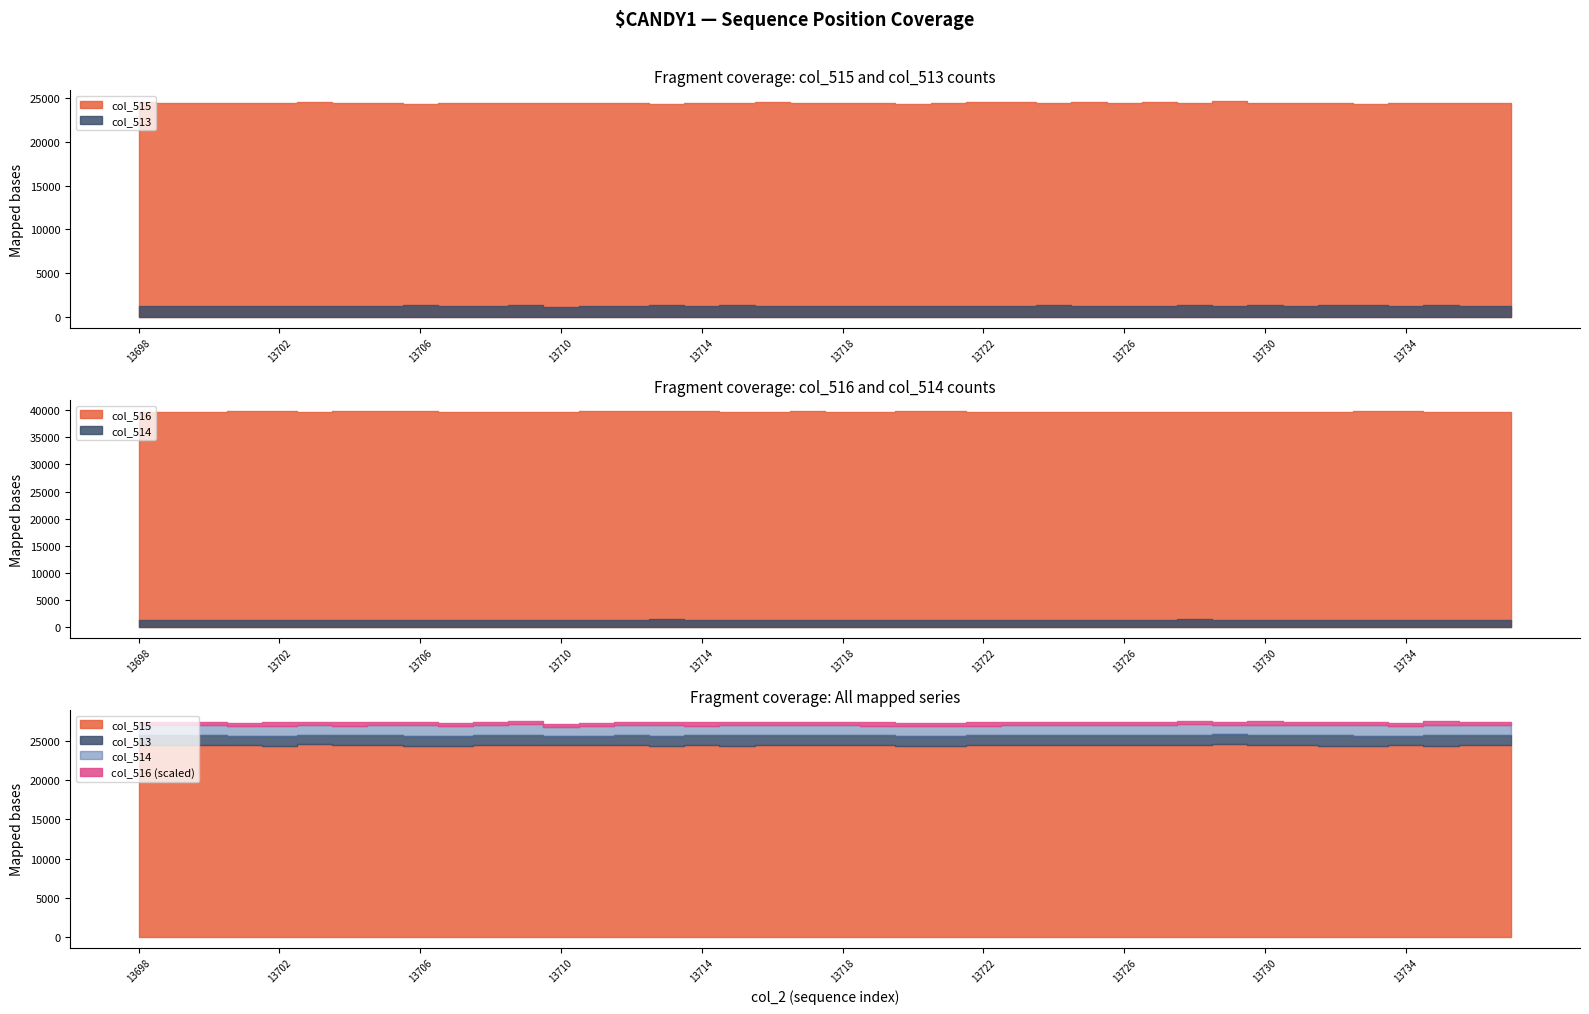

At which category is the sum across all series the highest?

13713